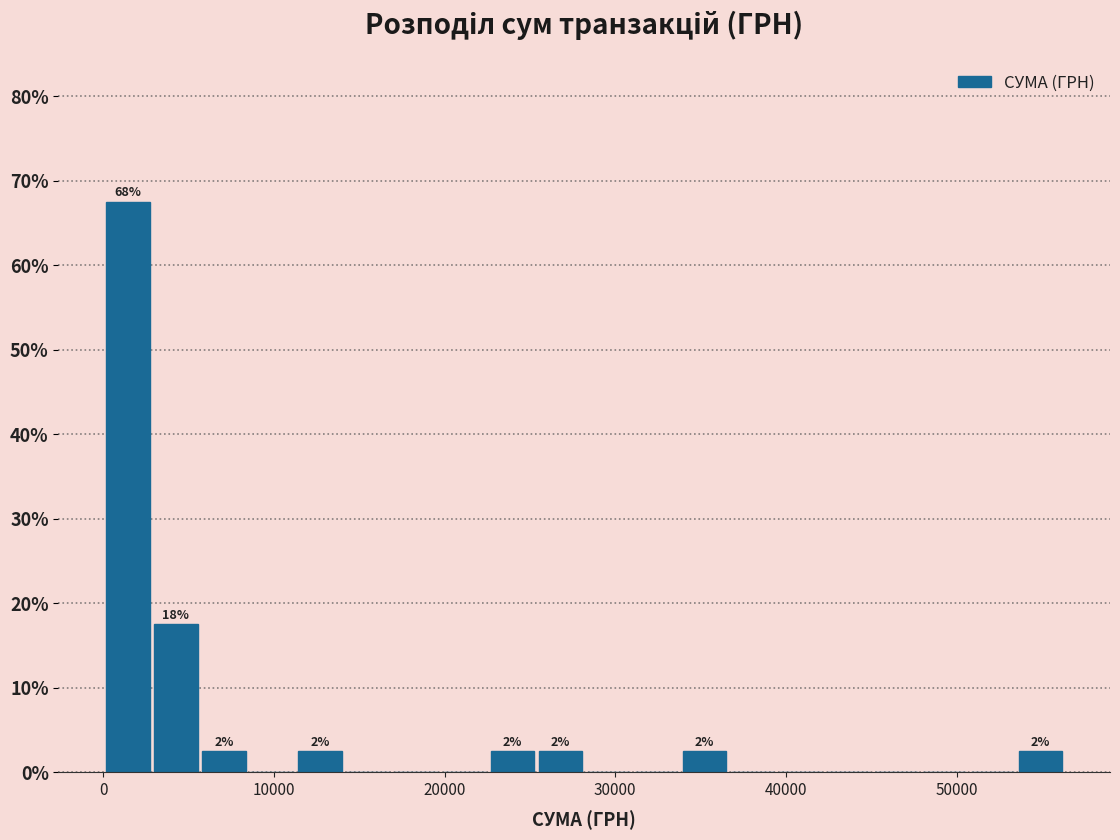

Read against the x-axis, roughly where is the centre of the tallest bar?

1000